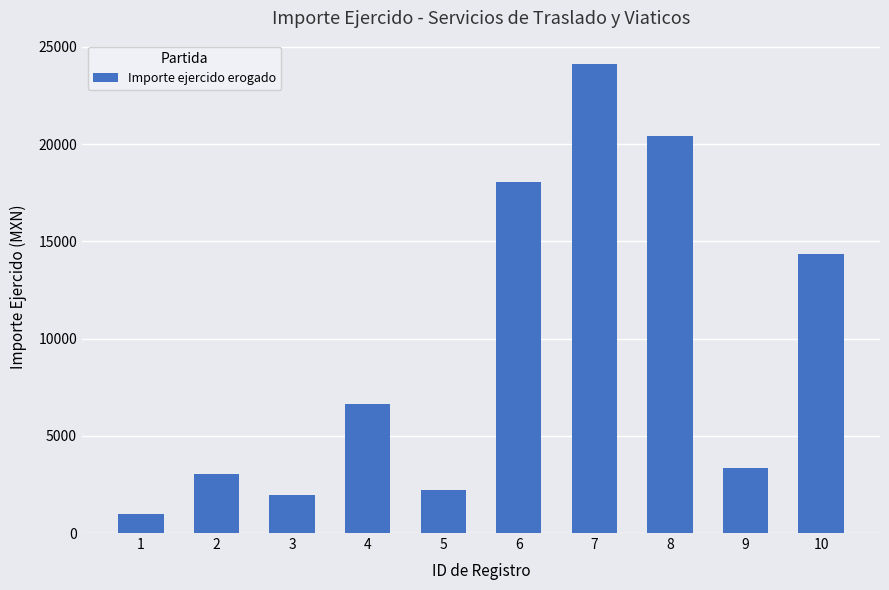

At which label is the value closest to 12554?

10